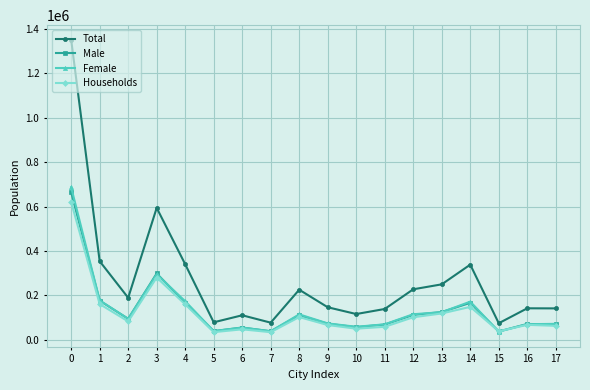

What is the total value across all series at 5?

192943